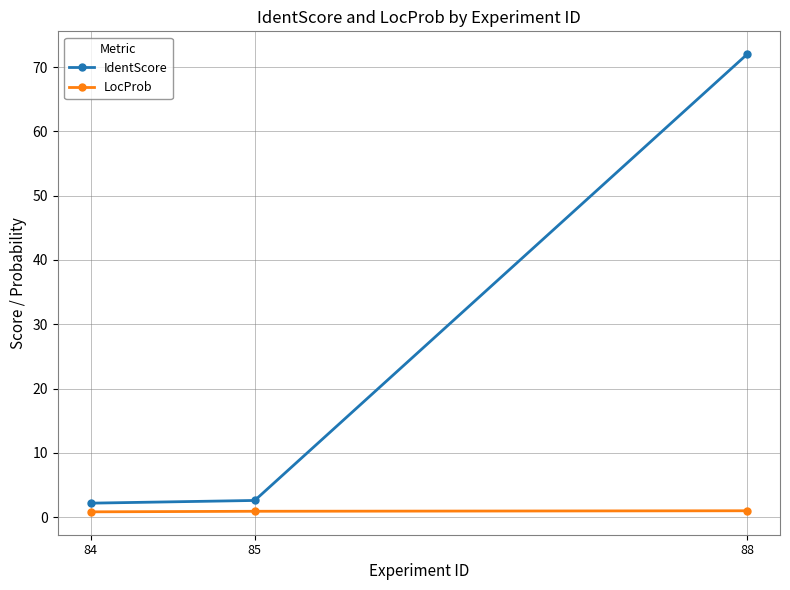

What is the greatest value displayed?

72.0